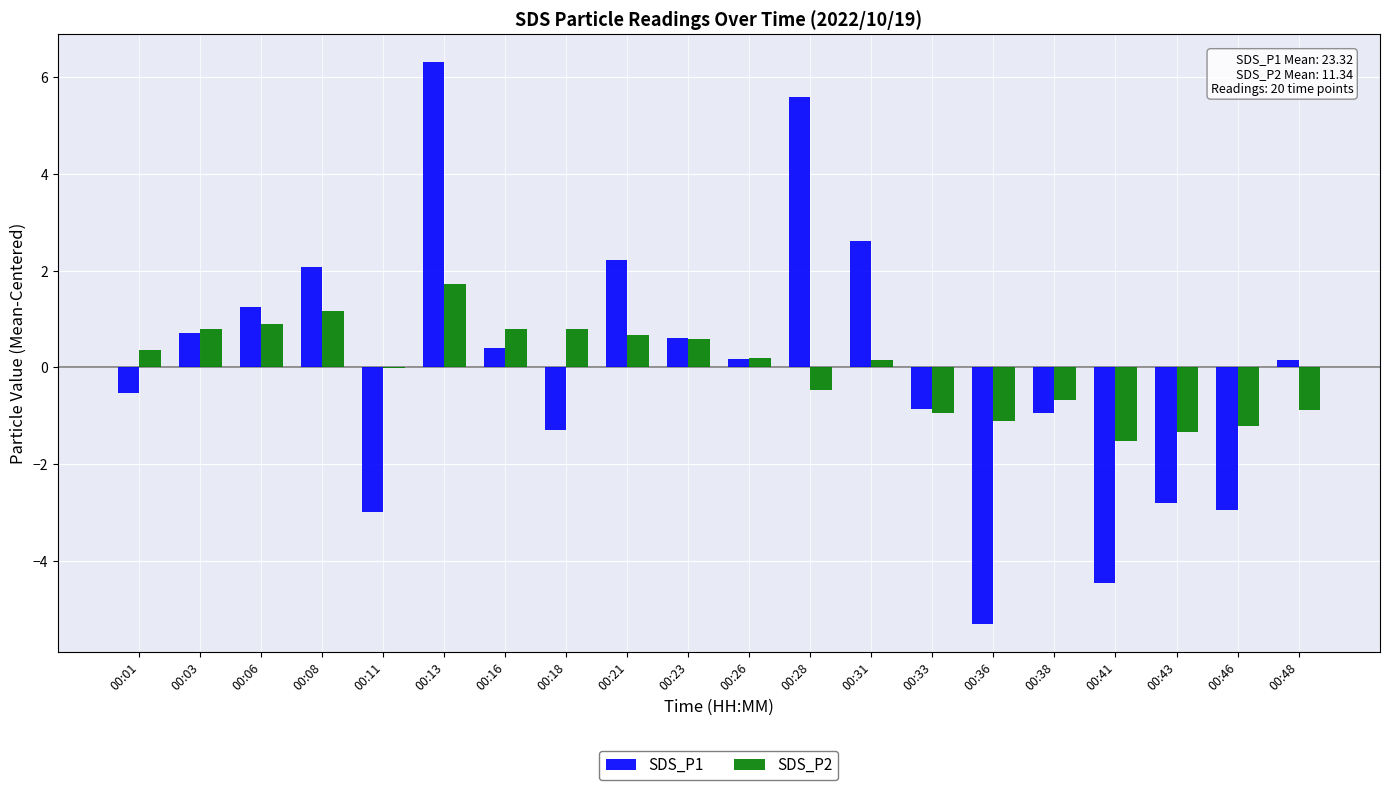

What are all the series names shown in the legend?

SDS_P1, SDS_P2